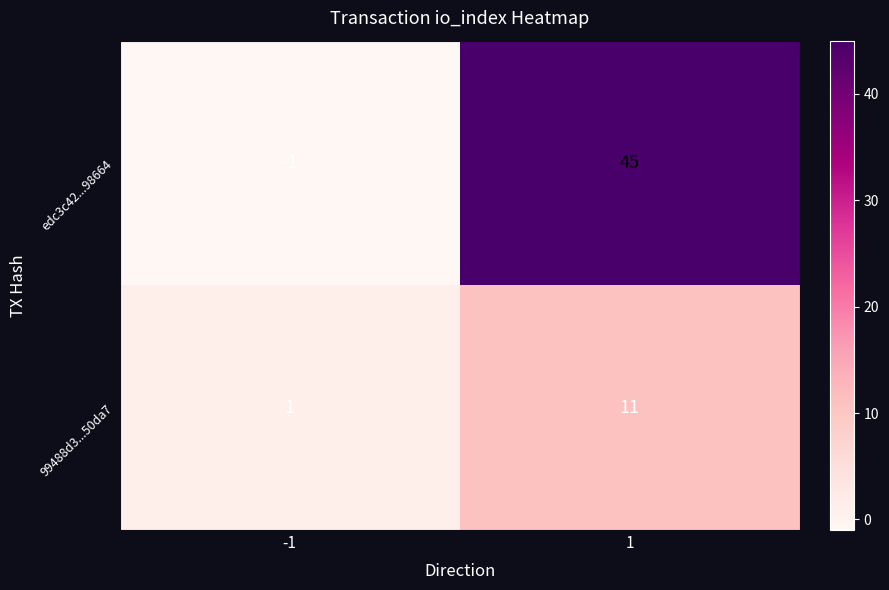

Reading left to right, what are all the values shown in this chart?

edc3c42...98664: -1=-1	1=45
99488d3...50da7: -1=1	1=11